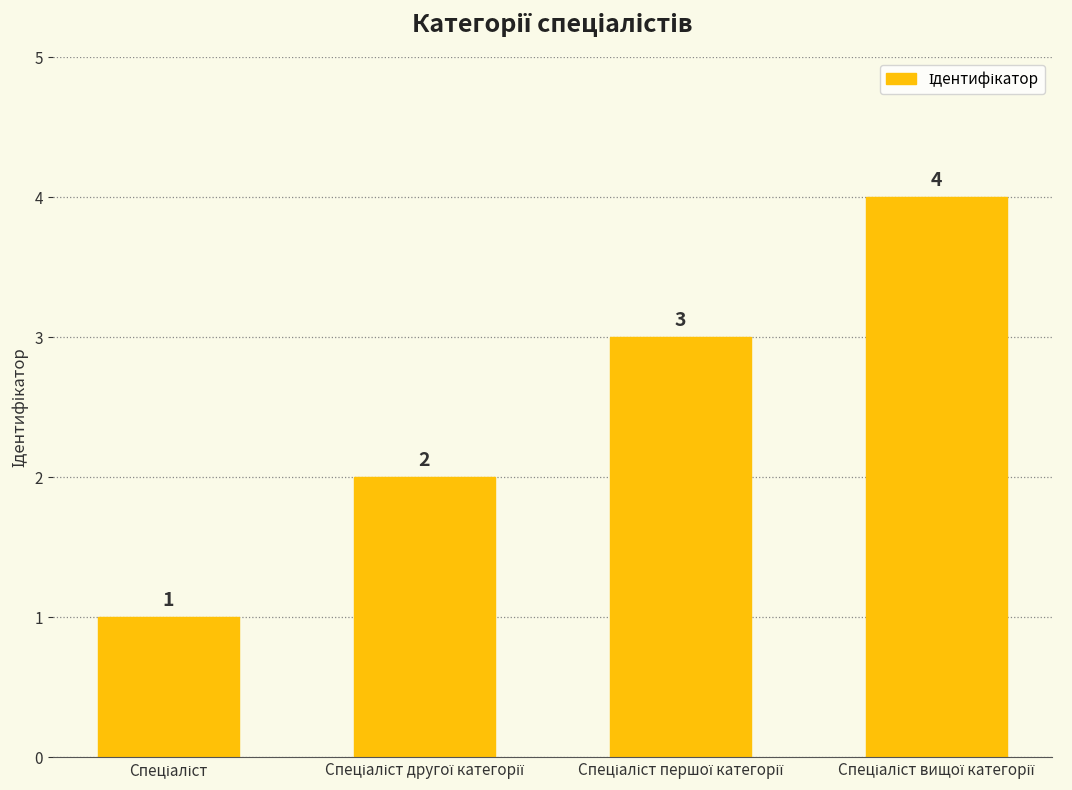

What is the maximum value shown in the chart?

4